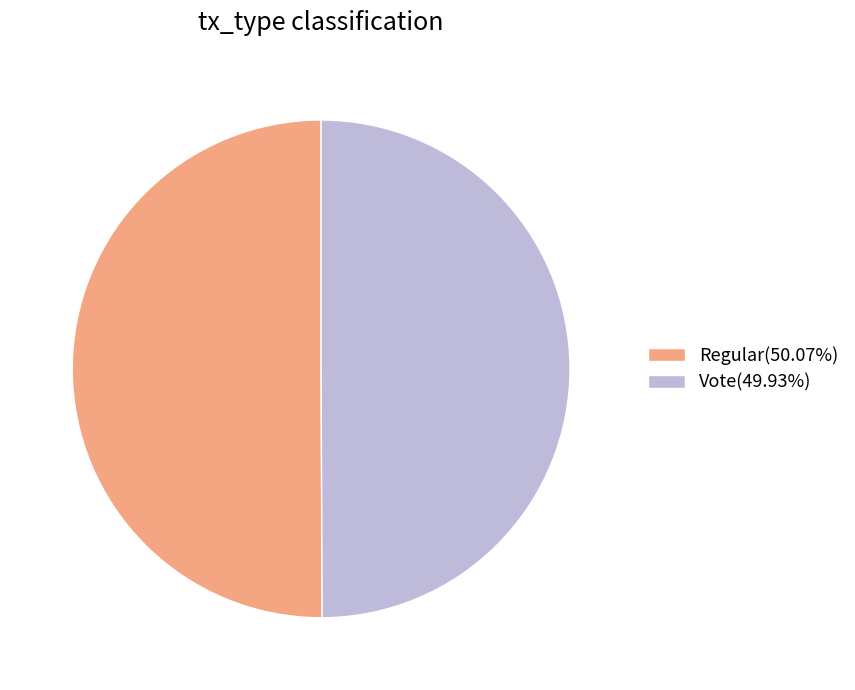

Combined, do Regular(50.07%) and Vote(49.93%) account for over 50%?

Yes